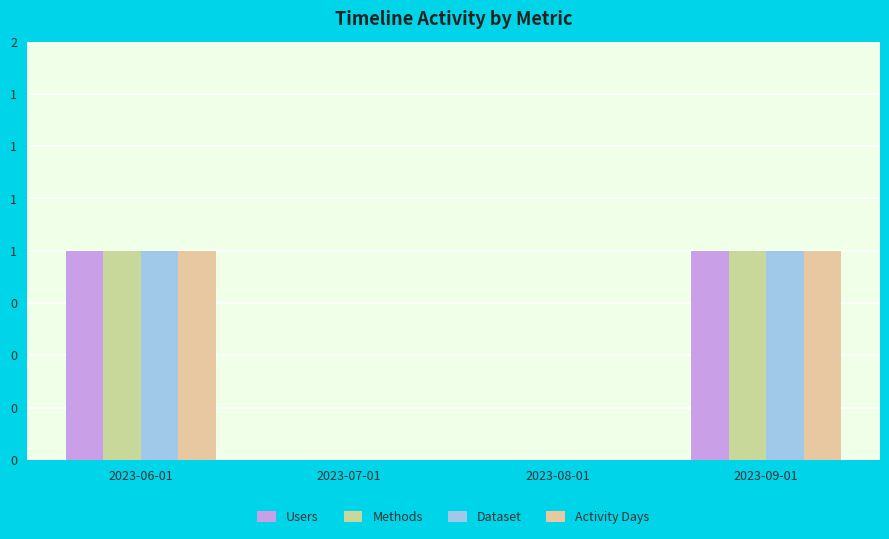

What is the difference between the maximum and minimum values in the Activity Days series?

1